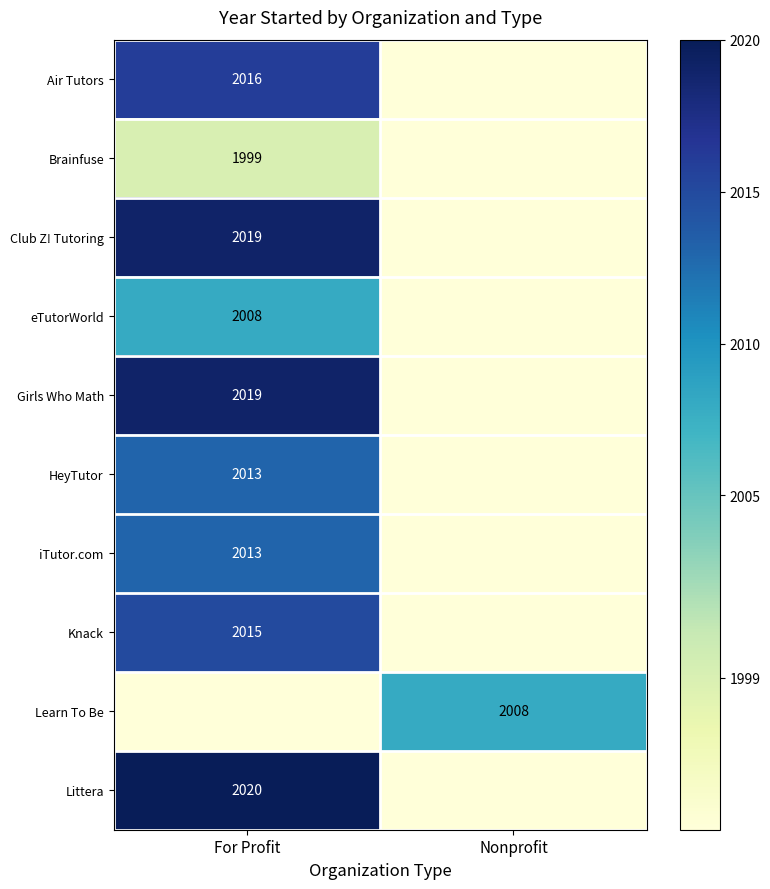

What is the total value across all series at Nonprofit?

19954